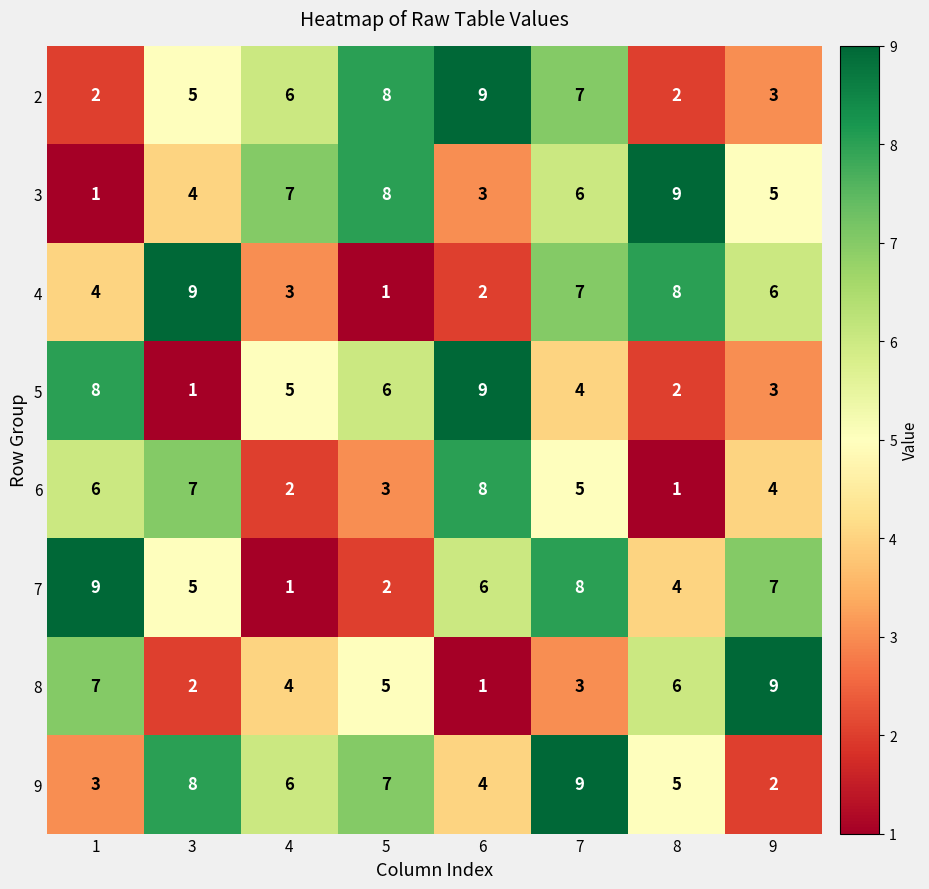

What is the smallest value displayed?

1